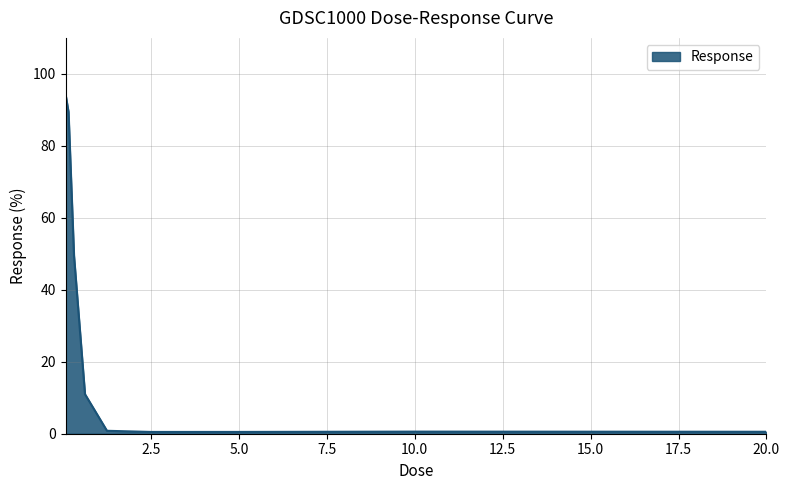

Does the chart display data point markers on the line(s)?

No